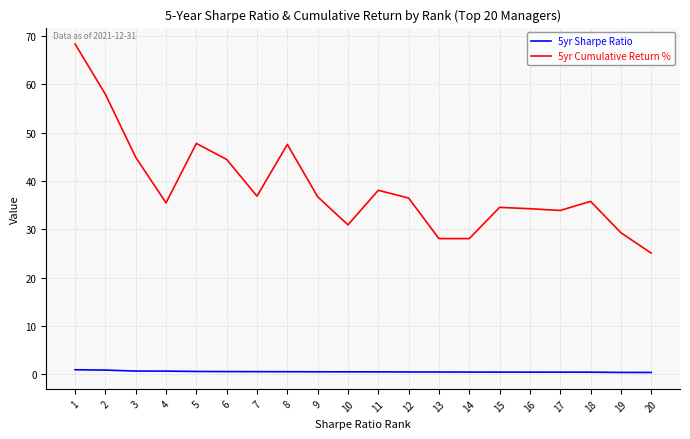

What is the greatest value displayed?

68.3